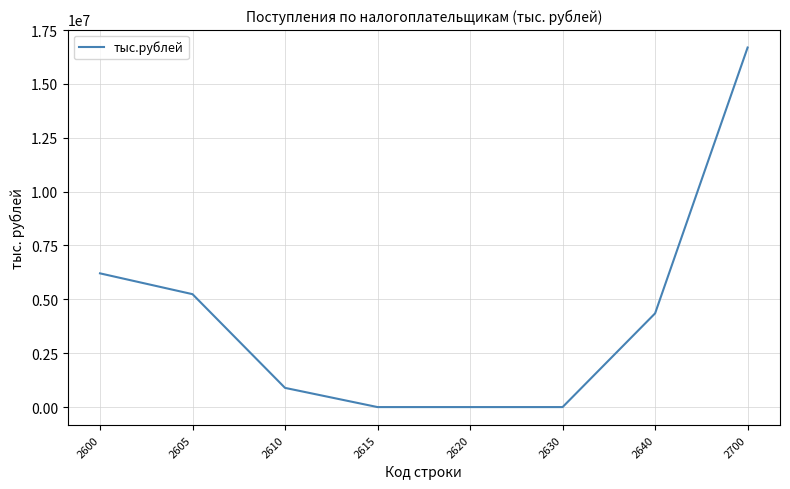

How many values are below 4349647?

4